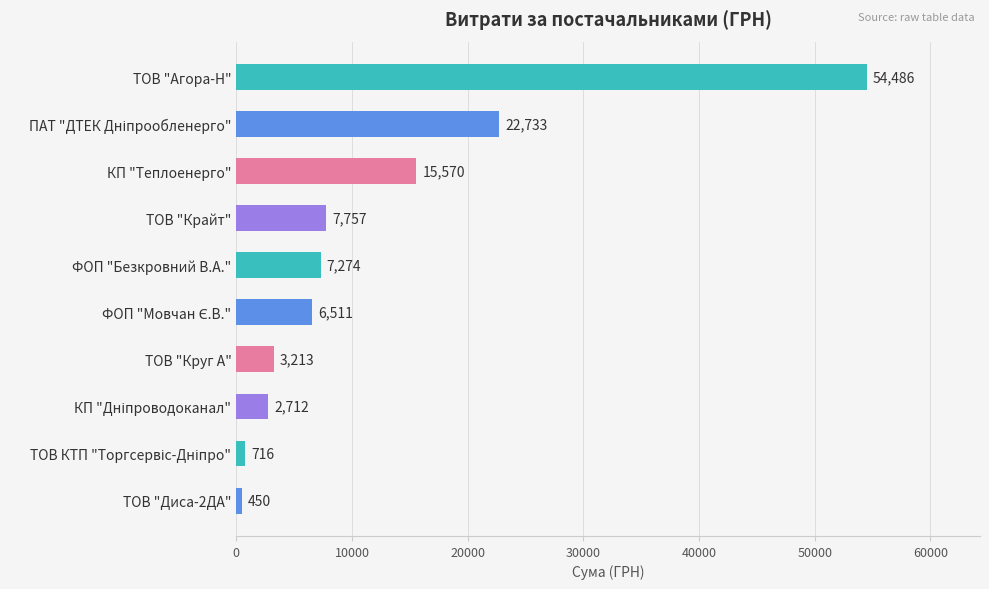

What is the label of the 7th bar from the top?

ТОВ "Круг А"